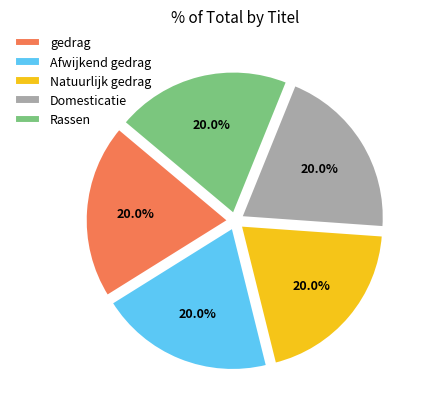

What is the ratio of the value at Natuurlijk gedrag to the value at Rassen?

1.0